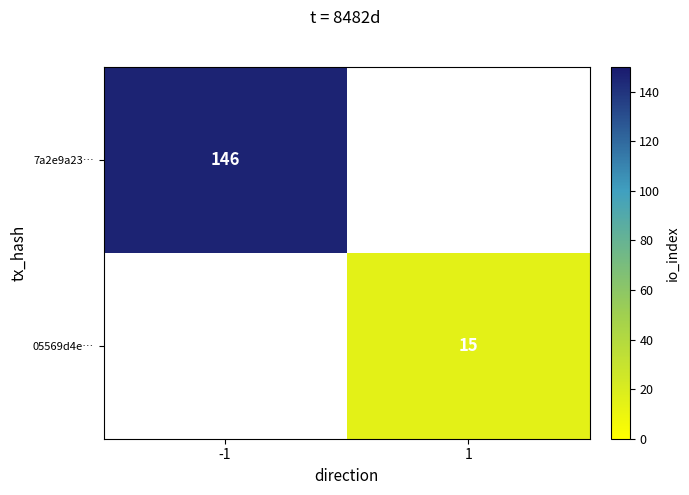

Is the value of 05569d4e… at 1 greater than the value of 7a2e9a23… at -1?

No